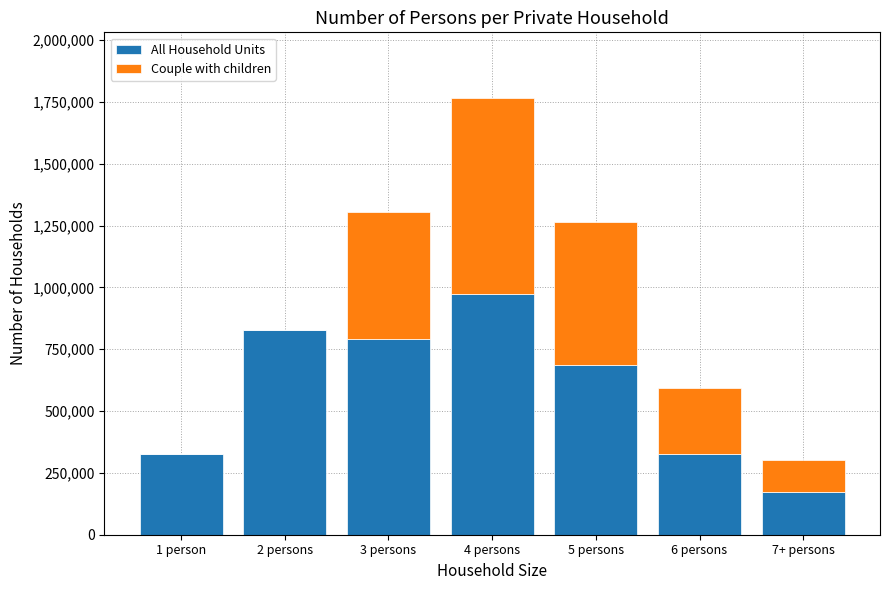

What is the maximum value for All Household Units?

973212